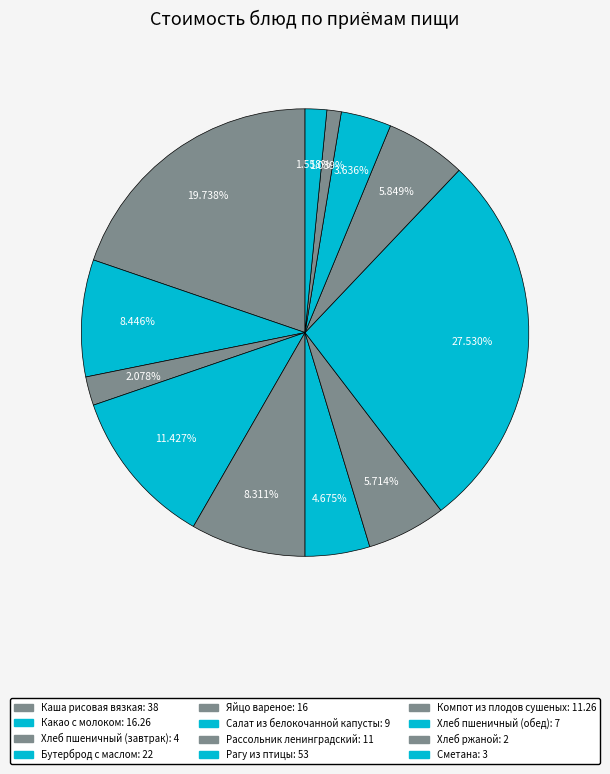

The Компот из плодов сушеных slice represents 6% of the pie. True or false?

True